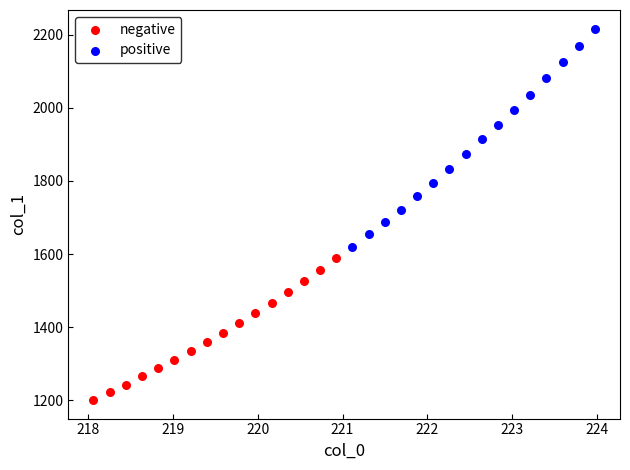

Which series has the largest Y range (max minus min)?

positive